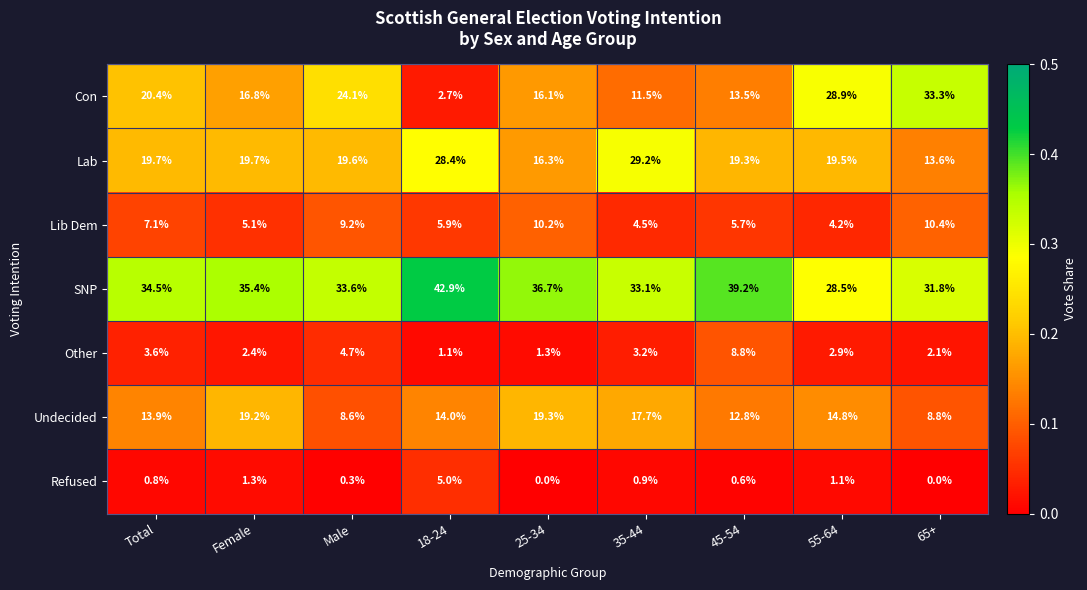

What is the difference between the second highest and minimum values in the Refused series?

1.3